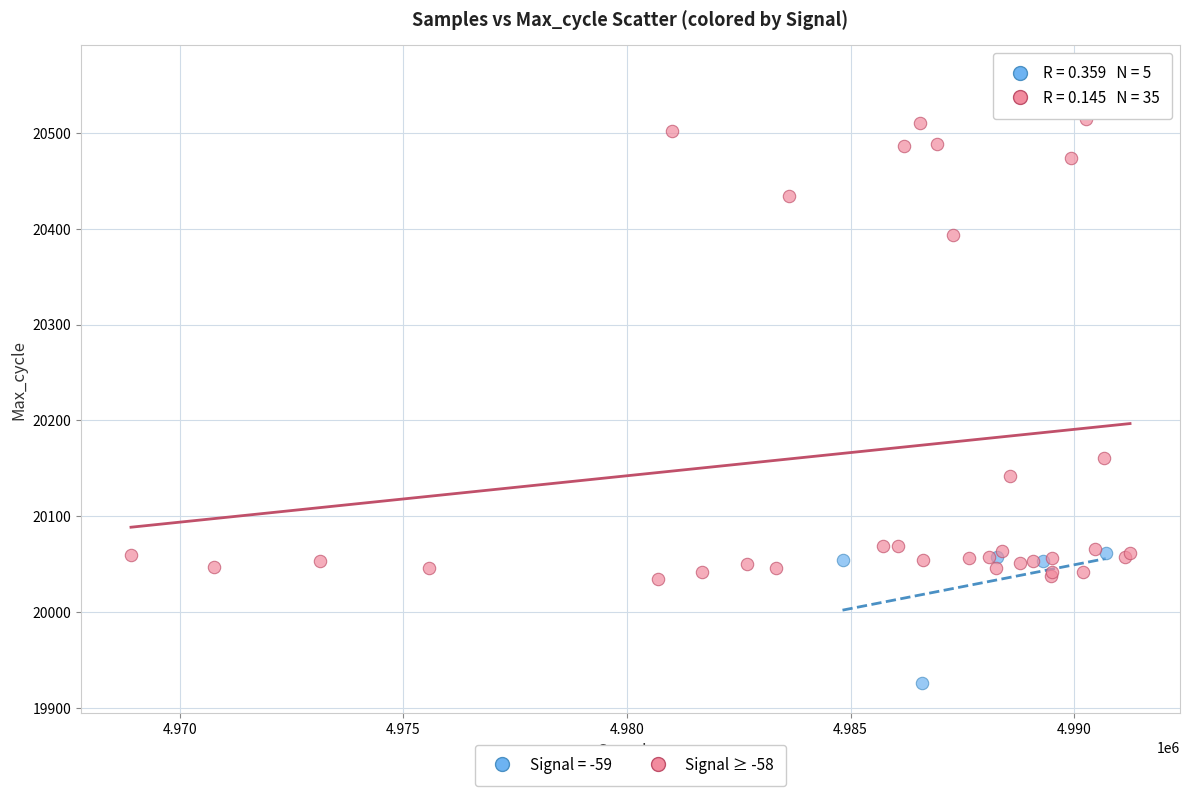

Which series has the largest Y range (max minus min)?

Signal ≥ -58